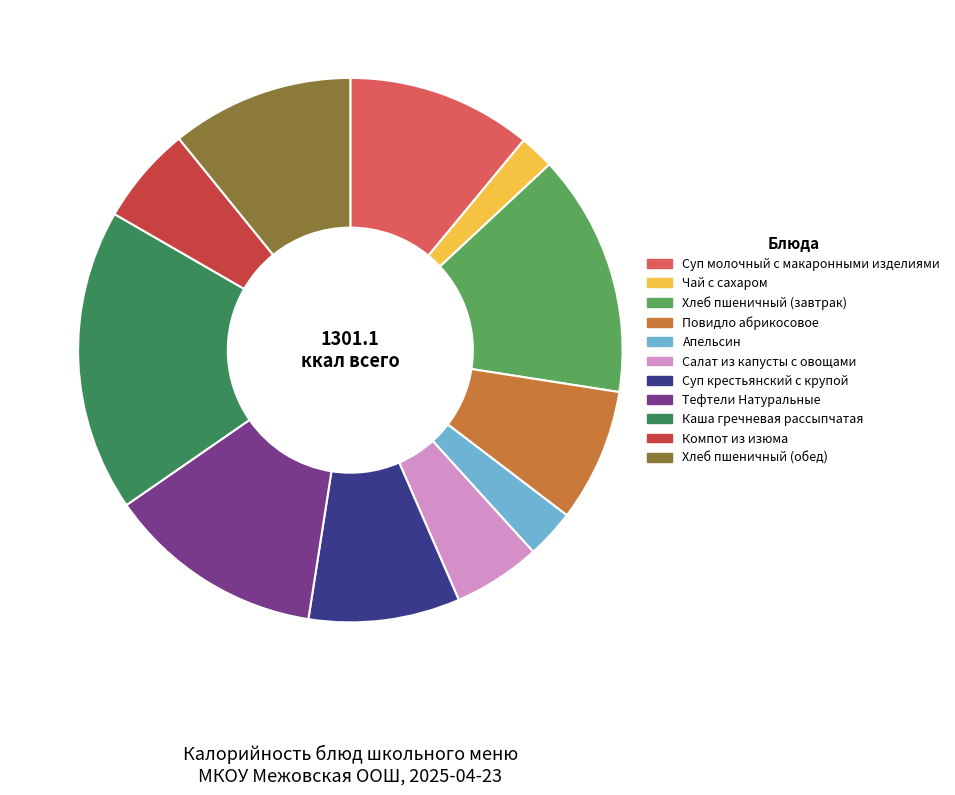

Which has a higher value, Каша гречневая рассыпчатая or Компот из изюма?

Каша гречневая рассыпчатая